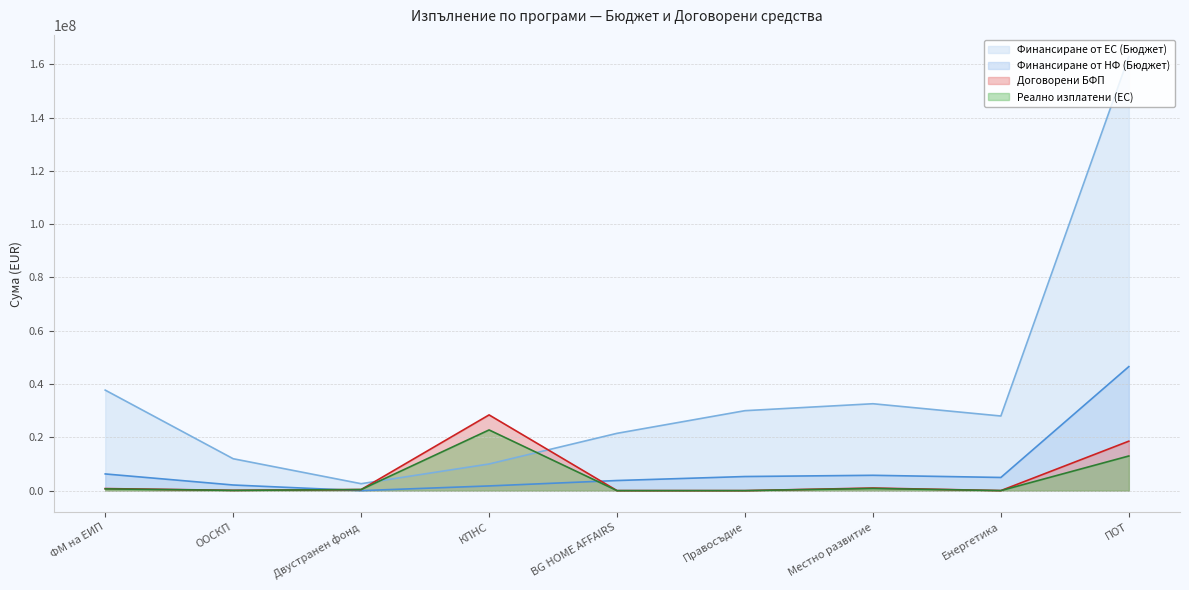

What is the total value across all series at BG HOME AFFAIRS?

25300282.7